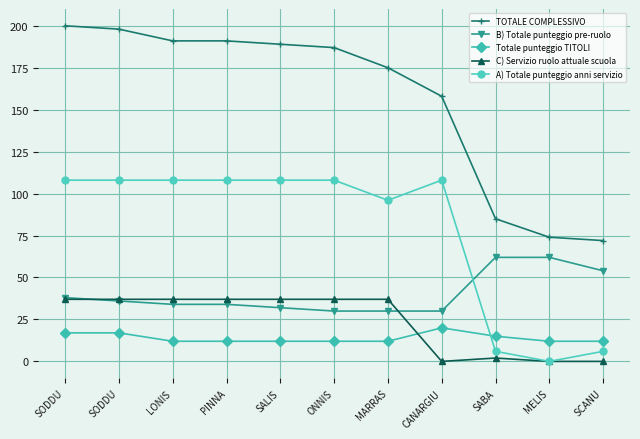

Reading left to right, extract all data points from this chart.

TOTALE COMPLESSIVO: SODDU=200	SODDU=198	LONIS=191	PINNA=191	SALIS=189	ONNIS=187	MARRAS=175	CANARGIU=158	SABA=85	MELIS=74	SCANU=72
B) Totale punteggio pre-ruolo: SODDU=38	SODDU=36	LONIS=34	PINNA=34	SALIS=32	ONNIS=30	MARRAS=30	CANARGIU=30	SABA=62	MELIS=62	SCANU=54
Totale punteggio TITOLI: SODDU=17	SODDU=17	LONIS=12	PINNA=12	SALIS=12	ONNIS=12	MARRAS=12	CANARGIU=20	SABA=15	MELIS=12	SCANU=12
C) Servizio ruolo attuale scuola: SODDU=37	SODDU=37	LONIS=37	PINNA=37	SALIS=37	ONNIS=37	MARRAS=37	CANARGIU=0	SABA=2	MELIS=0	SCANU=0
A) Totale punteggio anni servizio: SODDU=108	SODDU=108	LONIS=108	PINNA=108	SALIS=108	ONNIS=108	MARRAS=96	CANARGIU=108	SABA=6	MELIS=0	SCANU=6